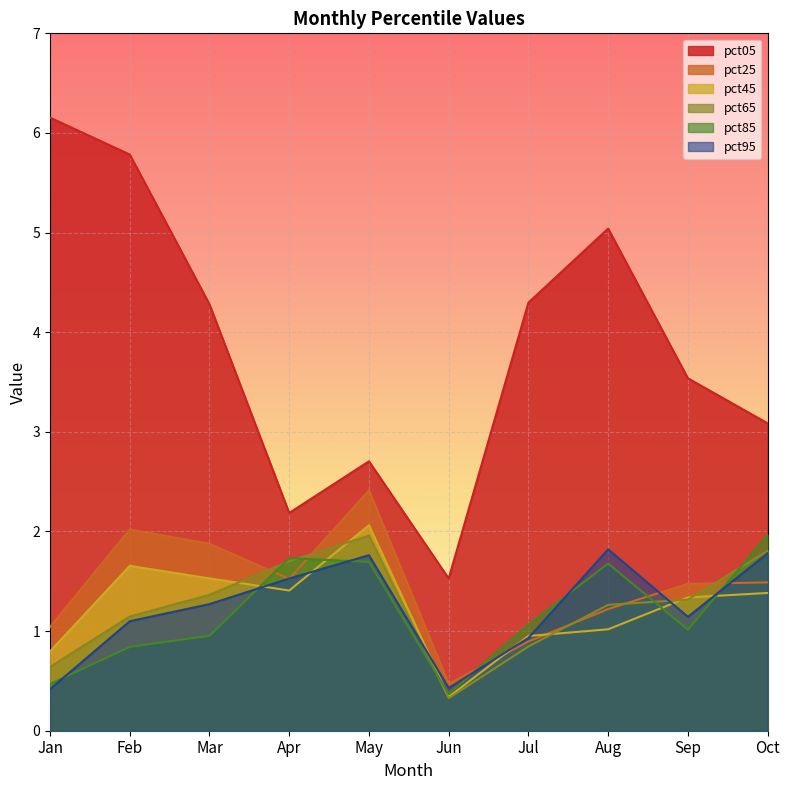

Which series has the largest range (max minus min)?

pct05